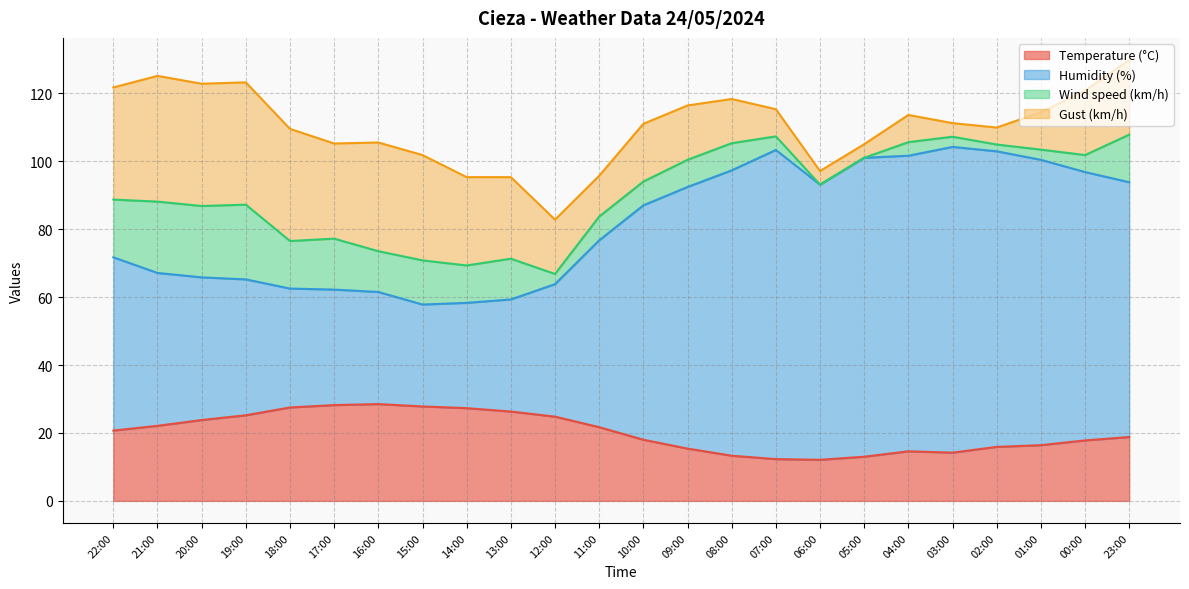

How many data points does each series have?

24